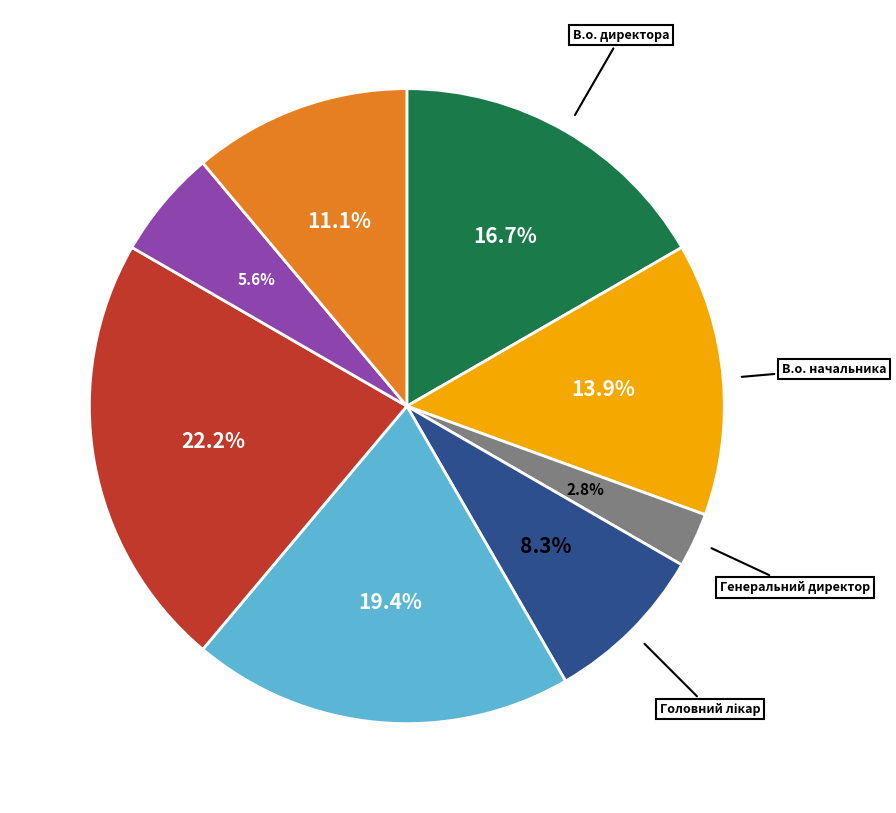

Is there a majority slice in this chart?

No